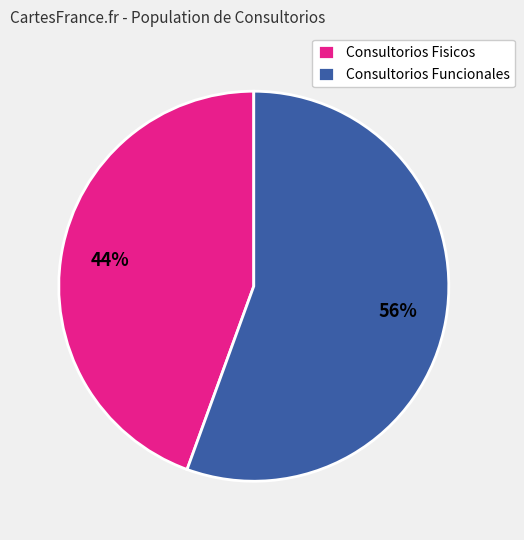

Do Consultorios Fisicos and Consultorios Funcionales together represent more than half of the pie?

Yes